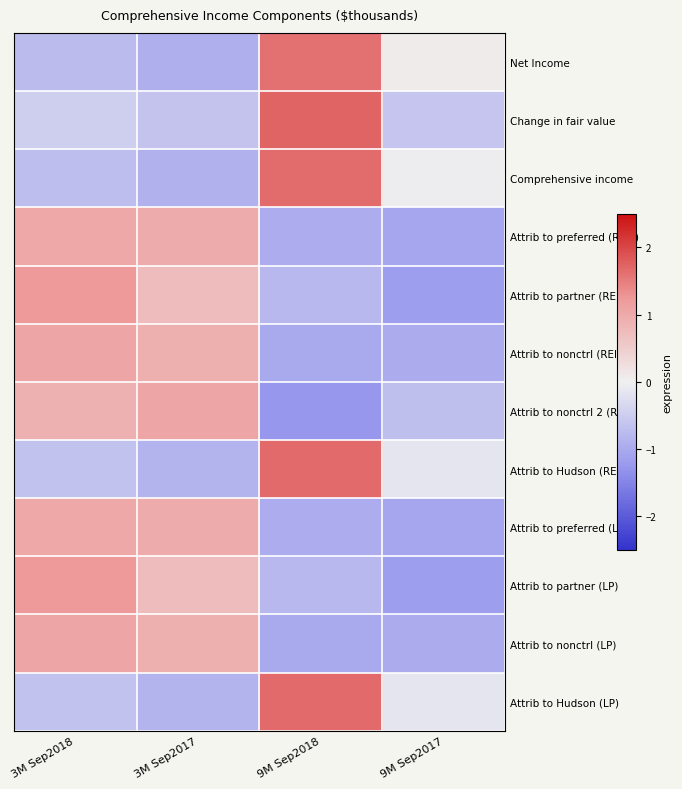

Reading left to right, what are all the values shown in this chart?

Net Income: 3M Sep2018=-0.7	3M Sep2017=-0.9	9M Sep2018=1.6	9M Sep2017=0.1
Change in fair value: 3M Sep2018=-0.5	3M Sep2017=-0.6	9M Sep2018=1.7	9M Sep2017=-0.6
Comprehensive income: 3M Sep2018=-0.7	3M Sep2017=-0.9	9M Sep2018=1.6	9M Sep2017=-0.0
Attrib to preferred (REIT): 3M Sep2018=1.0	3M Sep2017=1.0	9M Sep2018=-1.0	9M Sep2017=-1.0
Attrib to partner (REIT): 3M Sep2018=1.2	3M Sep2017=0.7	9M Sep2018=-0.8	9M Sep2017=-1.2
Attrib to nonctrl (REIT): 3M Sep2018=1.1	3M Sep2017=0.9	9M Sep2018=-1.0	9M Sep2017=-1.0
Attrib to nonctrl 2 (REIT): 3M Sep2018=0.9	3M Sep2017=1.1	9M Sep2018=-1.3	9M Sep2017=-0.7
Attrib to Hudson (REIT): 3M Sep2018=-0.7	3M Sep2017=-0.9	9M Sep2018=1.7	9M Sep2017=-0.1
Attrib to preferred (LP): 3M Sep2018=1.0	3M Sep2017=1.0	9M Sep2018=-1.0	9M Sep2017=-1.0
Attrib to partner (LP): 3M Sep2018=1.2	3M Sep2017=0.7	9M Sep2018=-0.8	9M Sep2017=-1.2
Attrib to nonctrl (LP): 3M Sep2018=1.1	3M Sep2017=0.9	9M Sep2018=-1.0	9M Sep2017=-1.0
Attrib to Hudson (LP): 3M Sep2018=-0.7	3M Sep2017=-0.9	9M Sep2018=1.7	9M Sep2017=-0.1